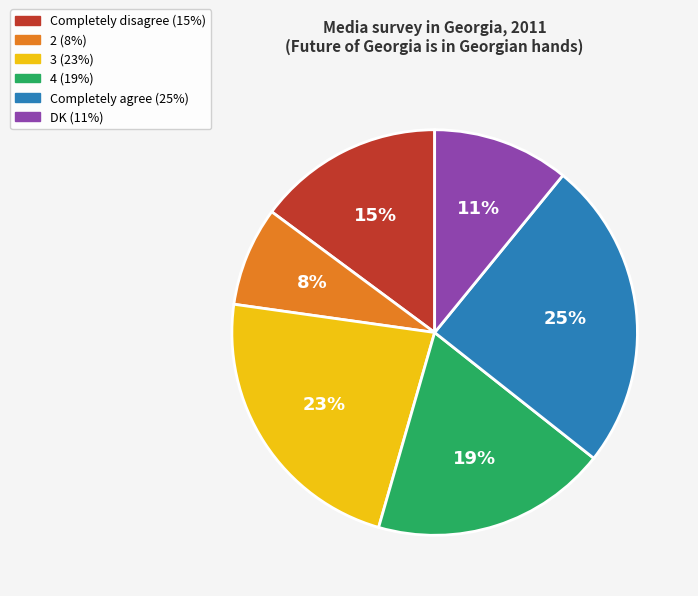

Do DK and 3 together represent more than half of the pie?

No